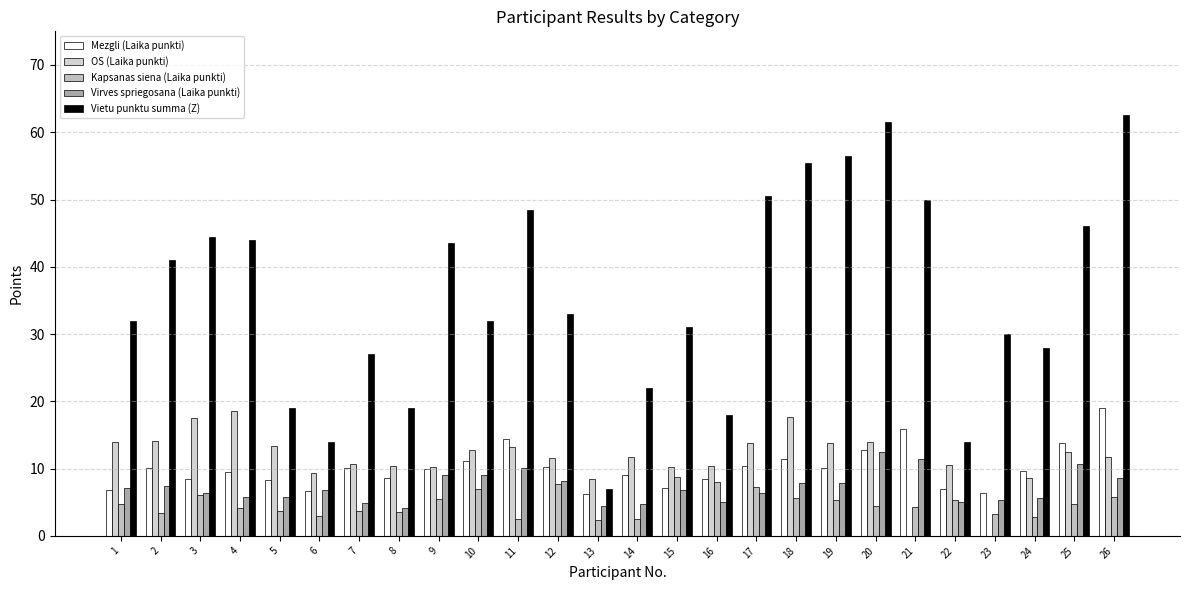

The value of OS (Laika punkti) at 20 is 19.7. True or false?

False